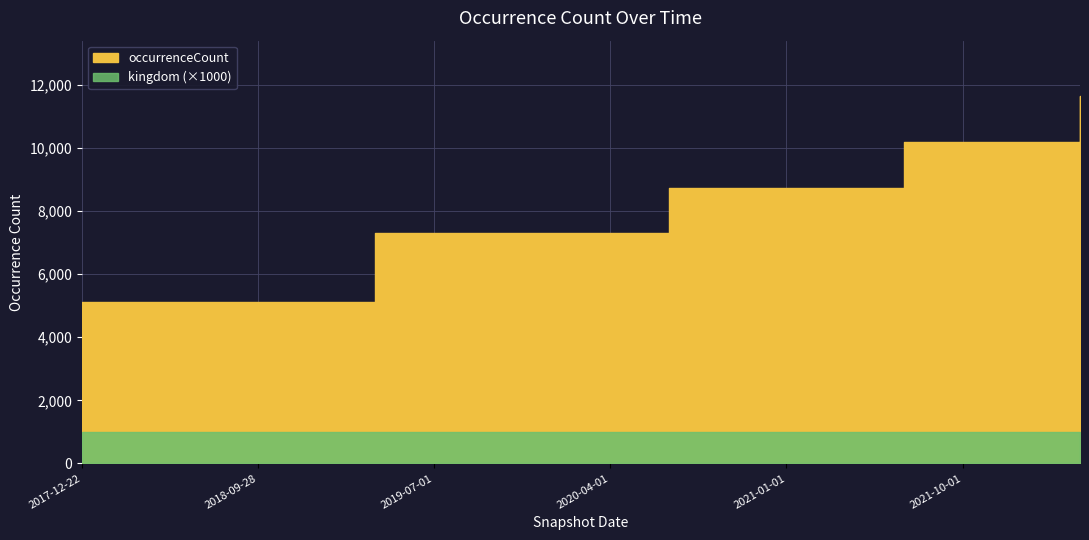

Reading right to left, what are all the values shown in this chart?

occurrenceCount: 2022-04-01=11654	2022-01-01=10204	2021-10-01=10204	2021-07-01=10204	2021-04-01=8718	2021-01-01=8718	2020-10-01=8718	2020-07-01=8718	2020-04-01=7317	2020-01-01=7317	2019-10-09=7317	2019-07-01=7317	2019-04-06=7317	2019-01-01=5130	2018-09-28=5130	2018-07-11=5130	2018-04-09=5130	2017-12-22=5130
kingdom: 2022-04-01=1	2022-01-01=1	2021-10-01=1	2021-07-01=1	2021-04-01=1	2021-01-01=1	2020-10-01=1	2020-07-01=1	2020-04-01=1	2020-01-01=1	2019-10-09=1	2019-07-01=1	2019-04-06=1	2019-01-01=1	2018-09-28=1	2018-07-11=1	2018-04-09=1	2017-12-22=1